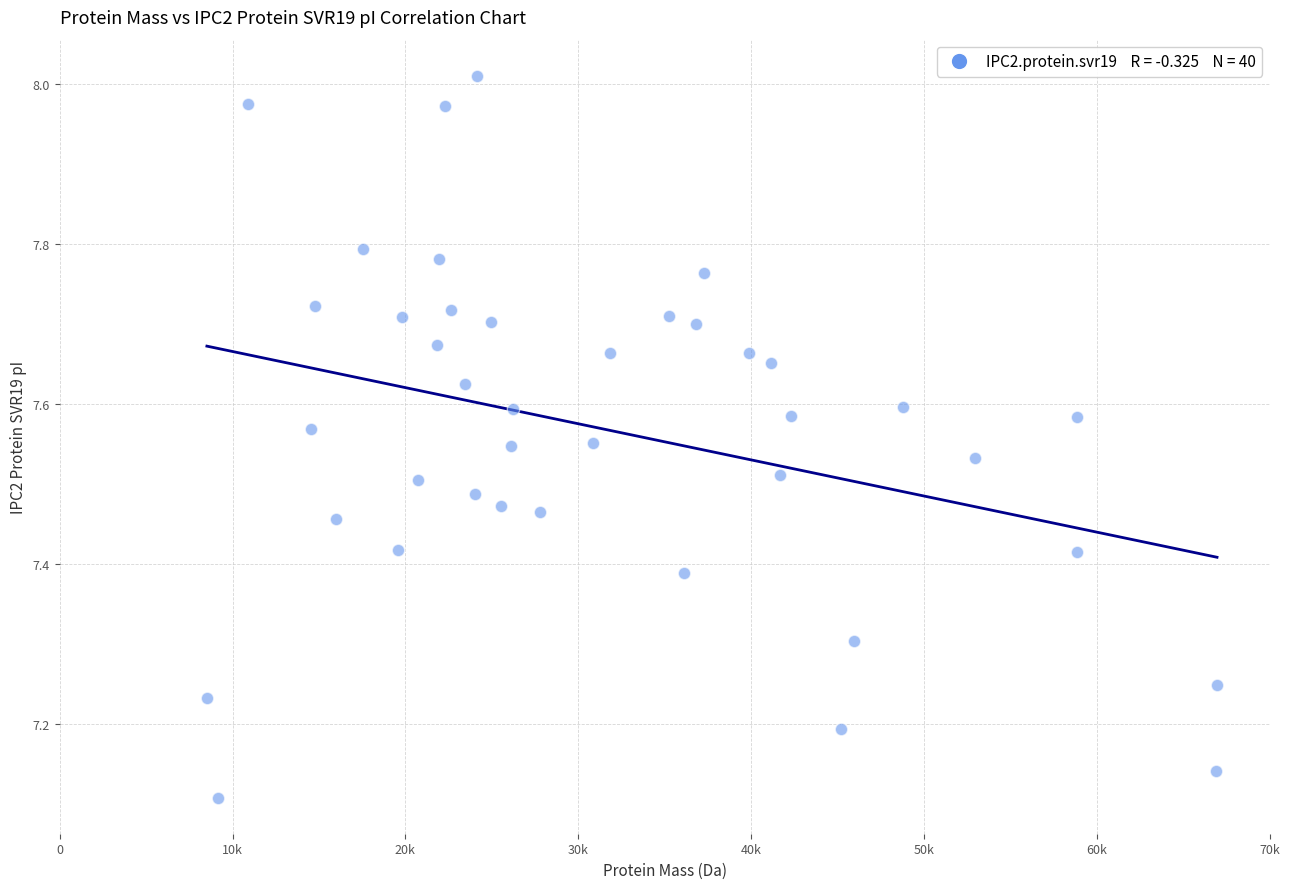

What is the range of Y values (max minus min)?

0.9